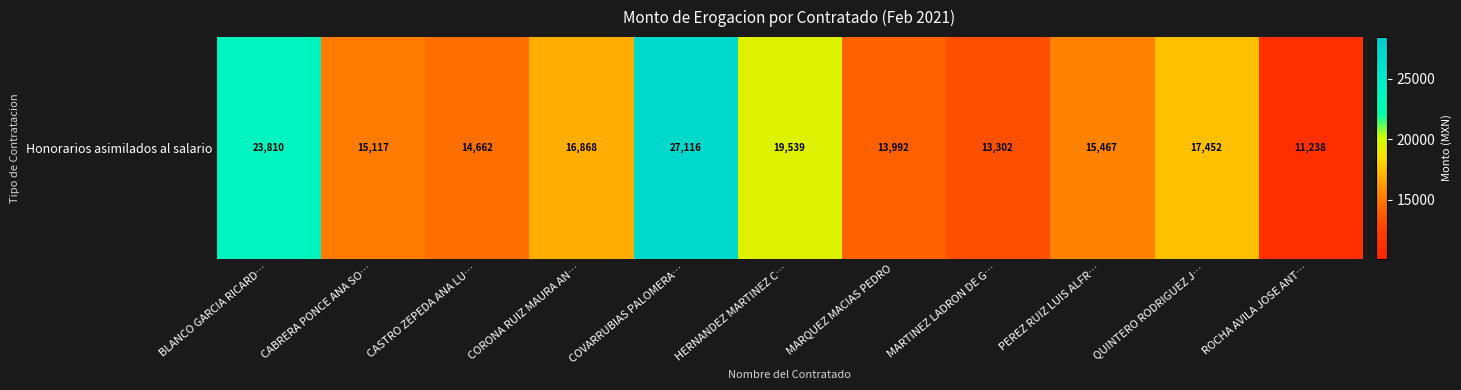

List the labels in order of value, largest first.

COVARRUBIAS PALOMERA…, BLANCO GARCIA RICARD…, HERNANDEZ MARTINEZ C…, QUINTERO RODRIGUEZ J…, CORONA RUIZ MAURA AN…, PEREZ RUIZ LUIS ALFR…, CABRERA PONCE ANA SO…, CASTRO ZEPEDA ANA LU…, MARQUEZ MACIAS PEDRO, MARTINEZ LADRON DE G…, ROCHA AVILA JOSE ANT…